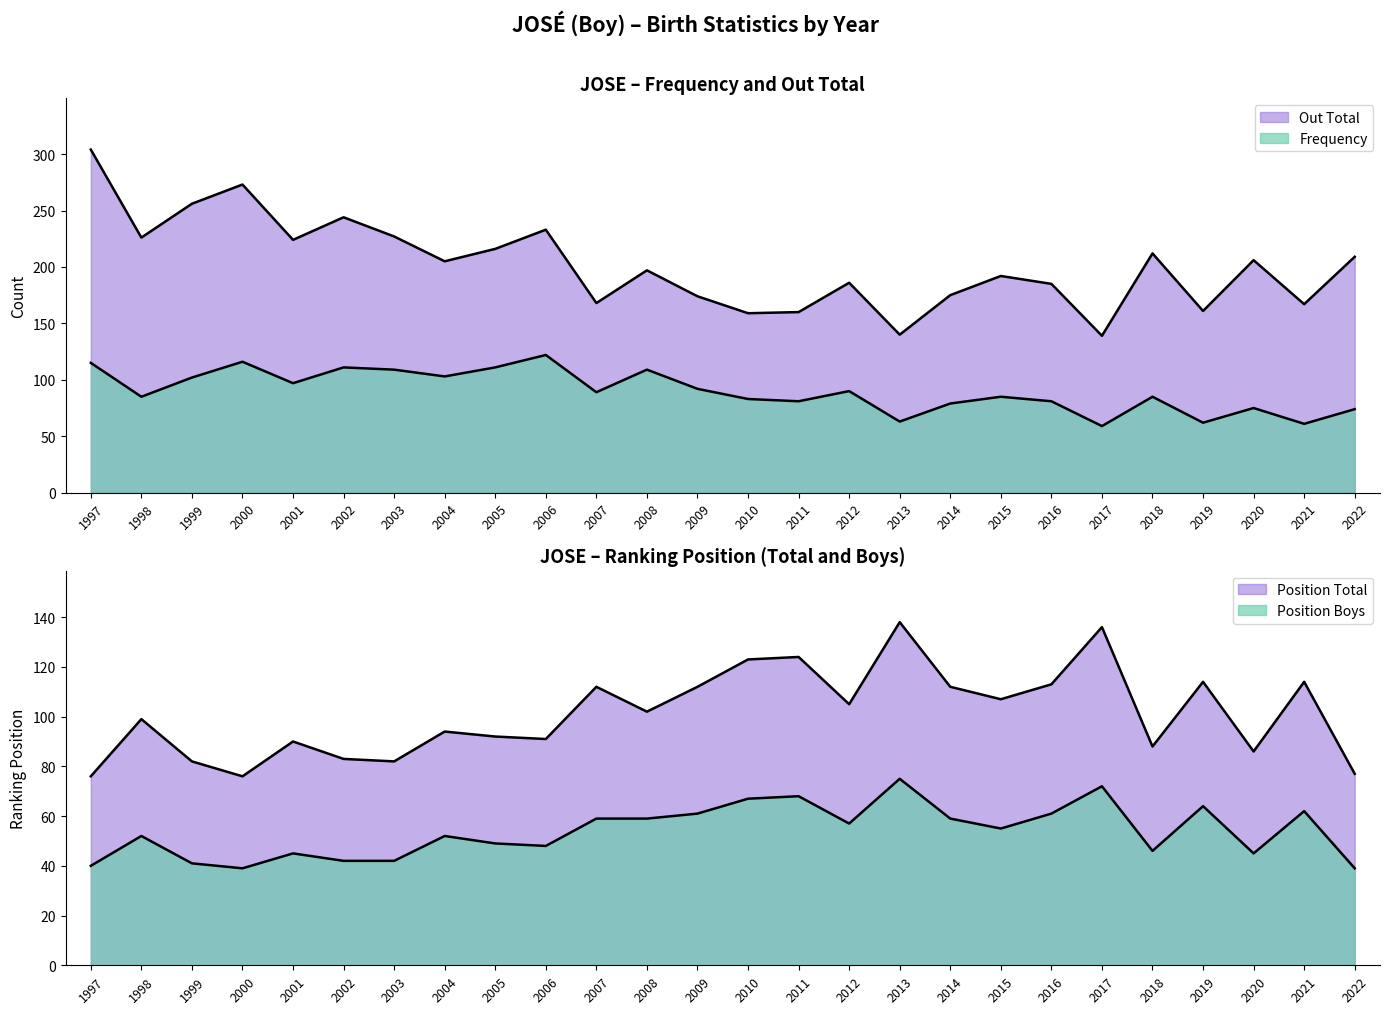

How many intersections are there between Frequency and Position Boys?

8